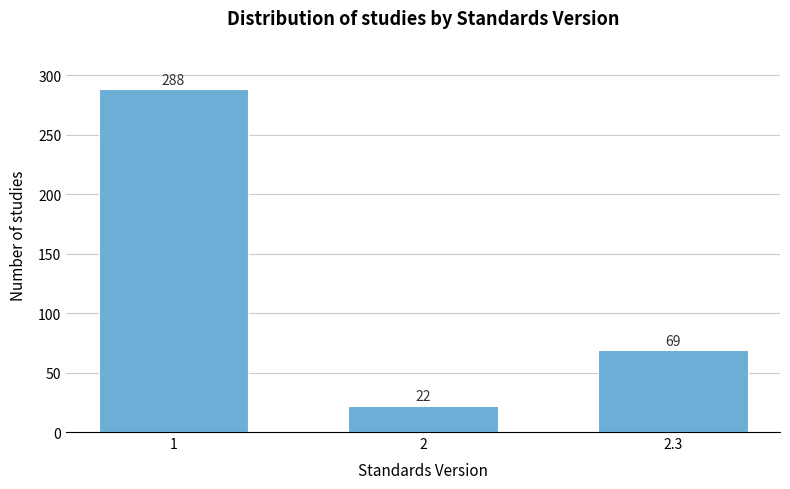

Reading right to left, transcribe all the data shown in this chart.

69	22	288